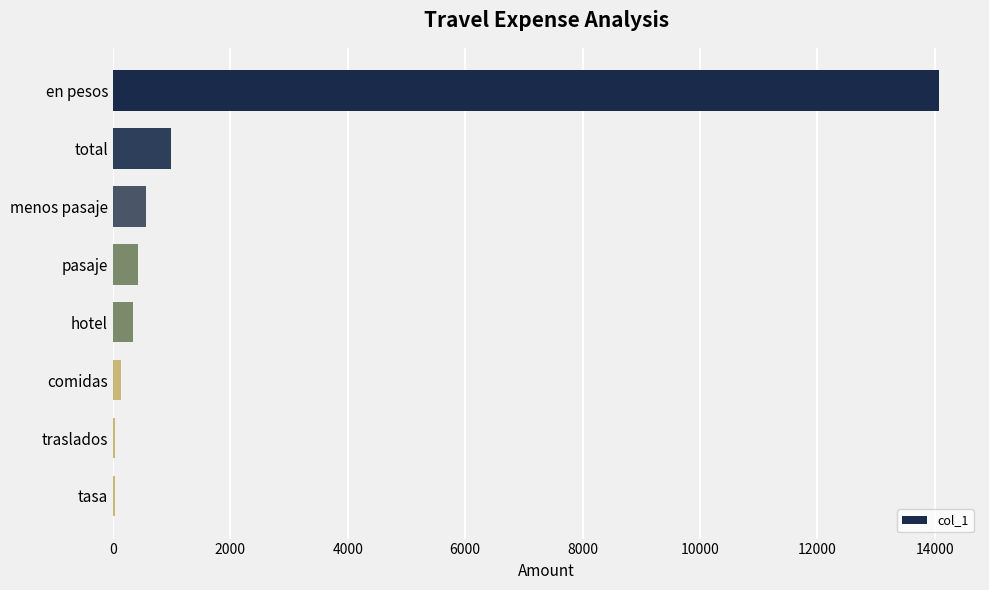

Read the value at en pesos.

14066.7